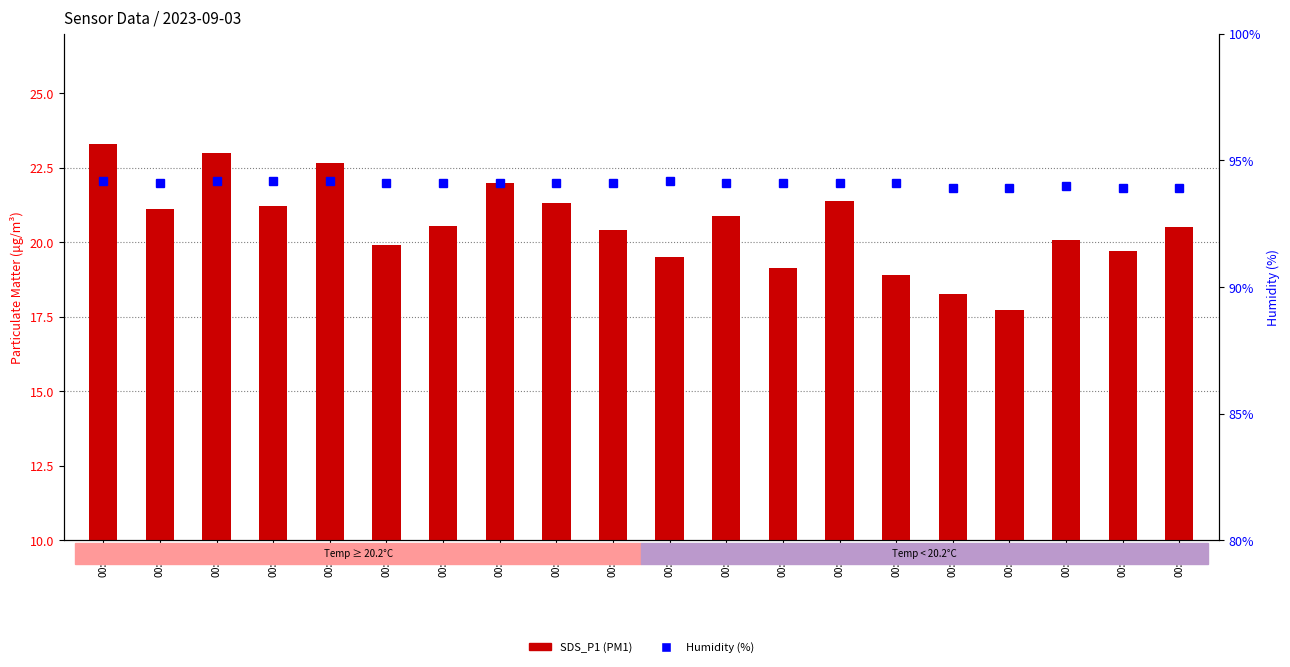

Rank the series by their average value, from highest to lowest.

Humidity (%), SDS_P1 (PM1)